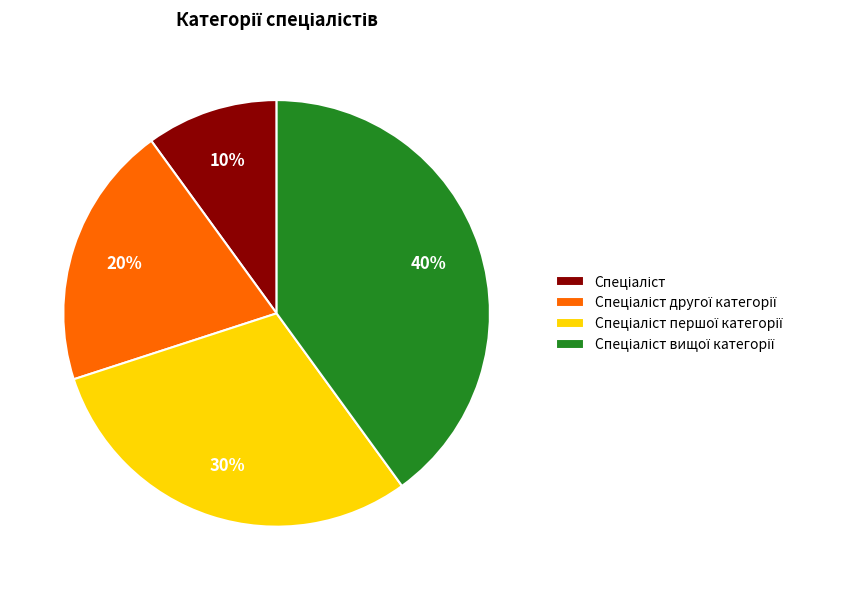

Is there any slice that represents more than half of the pie?

No